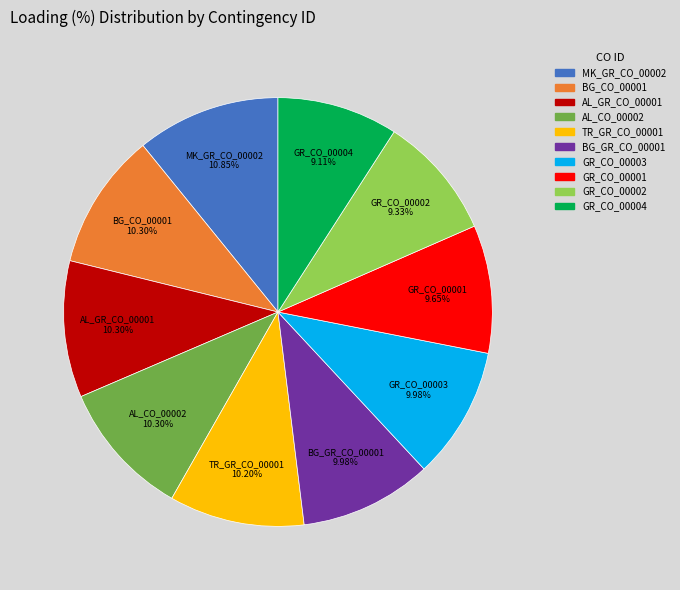

To the nearest percent, what portion does GR_CO_00002 represent?

9%